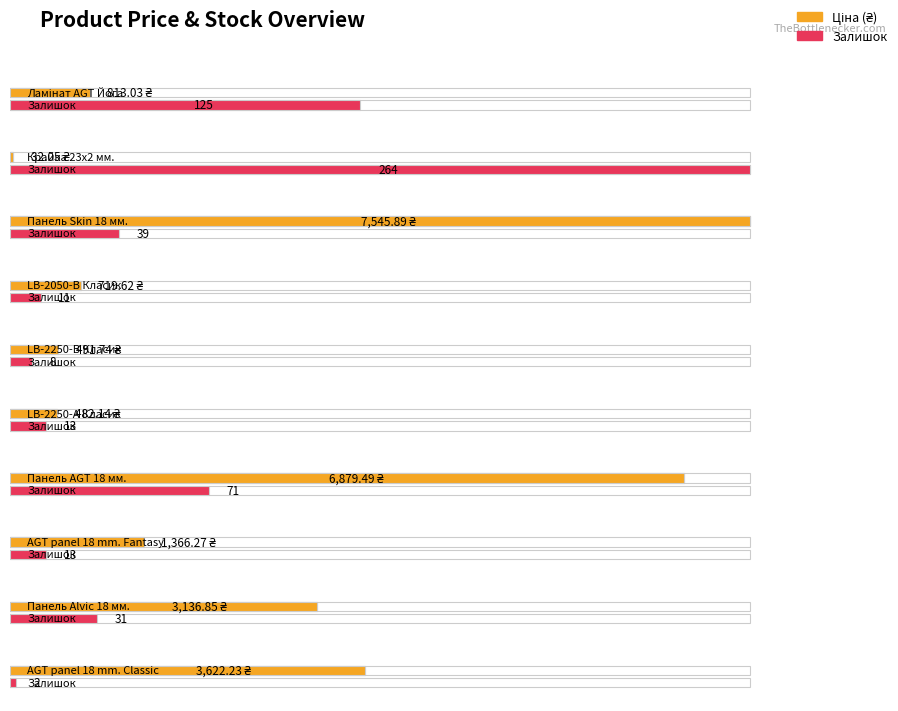

What is the maximum value for Залишок?

264.0